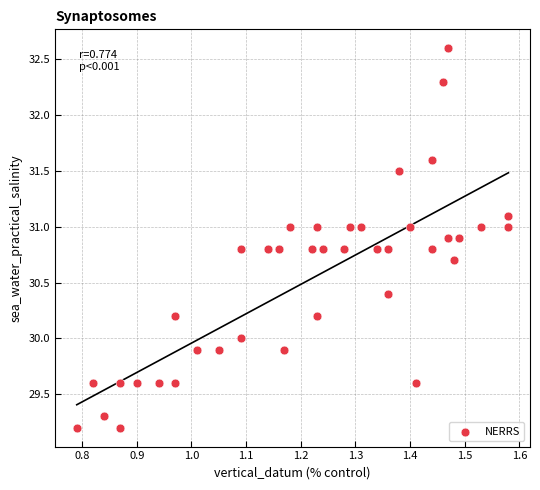

What is the range of Y values (max minus min)?

3.4